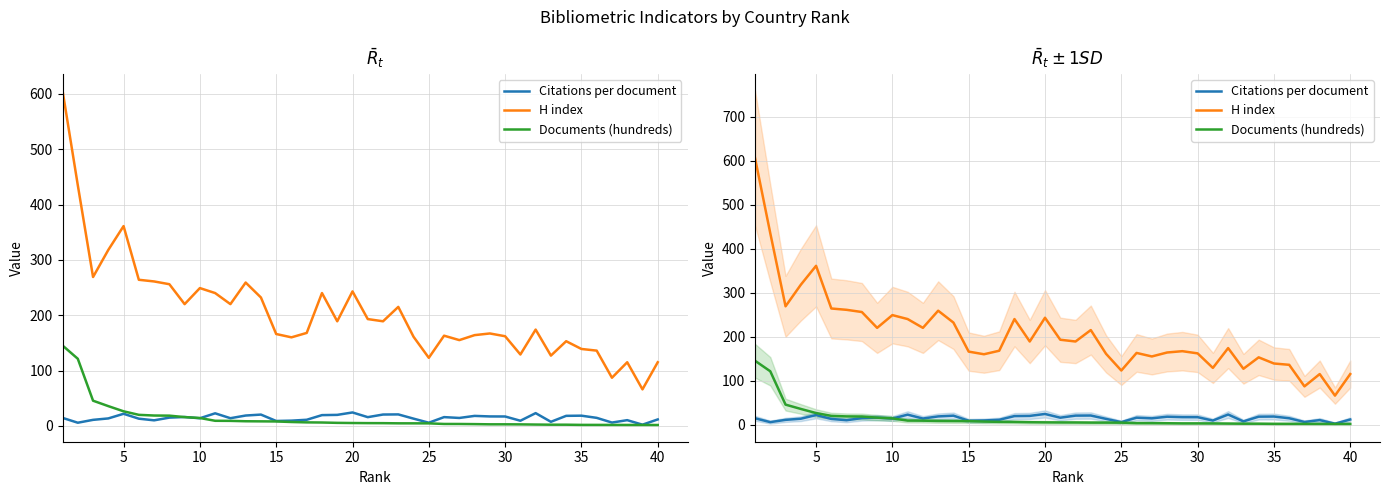

True or false: H index and Documents (hundreds) intersect in this chart.

False